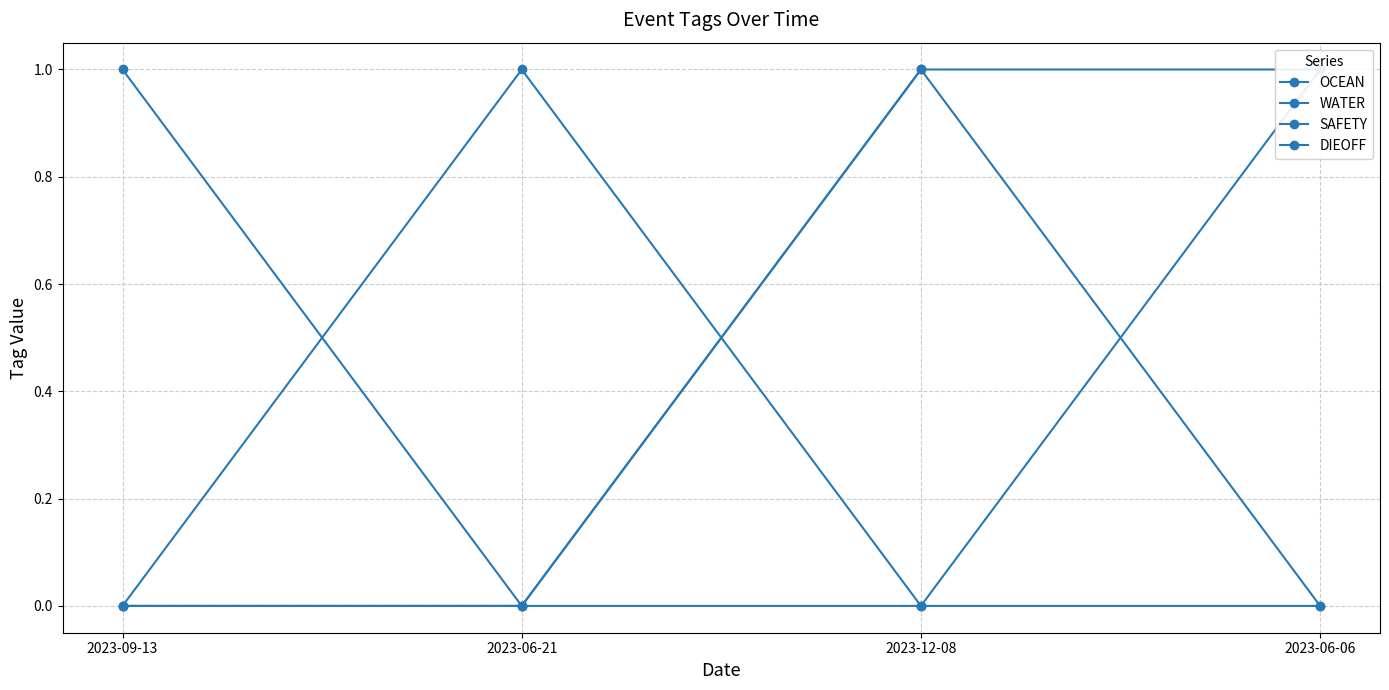

True or false: SAFETY has a value of 0 at 2023-06-21.

True